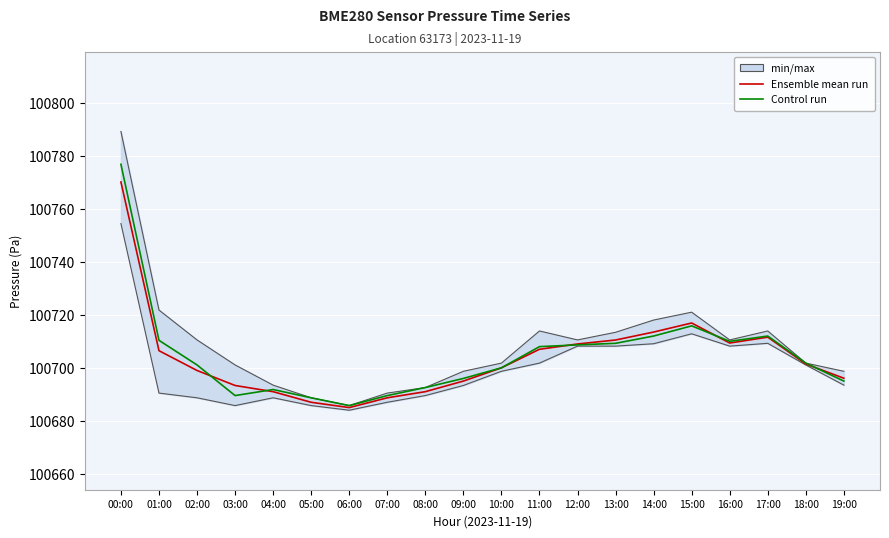

Reading left to right, transcribe all the data shown in this chart.

Ensemble mean run: 100770.1	100706.5	100699.0	100693.3	100691.0	100687.0	100685.0	100688.7	100691.0	100695.0	100700.0	100707.0	100709.0	100710.5	100713.5	100716.9	100709.4	100711.6	100701.4	100696.1
Control run: 100776.8	100710.4	100701.1	100689.5	100691.8	100688.7	100685.8	100689.5	100692.6	100696.0	100700.0	100708.0	100708.7	100709.2	100712.0	100715.8	100710.0	100712.0	100701.8	100695.0